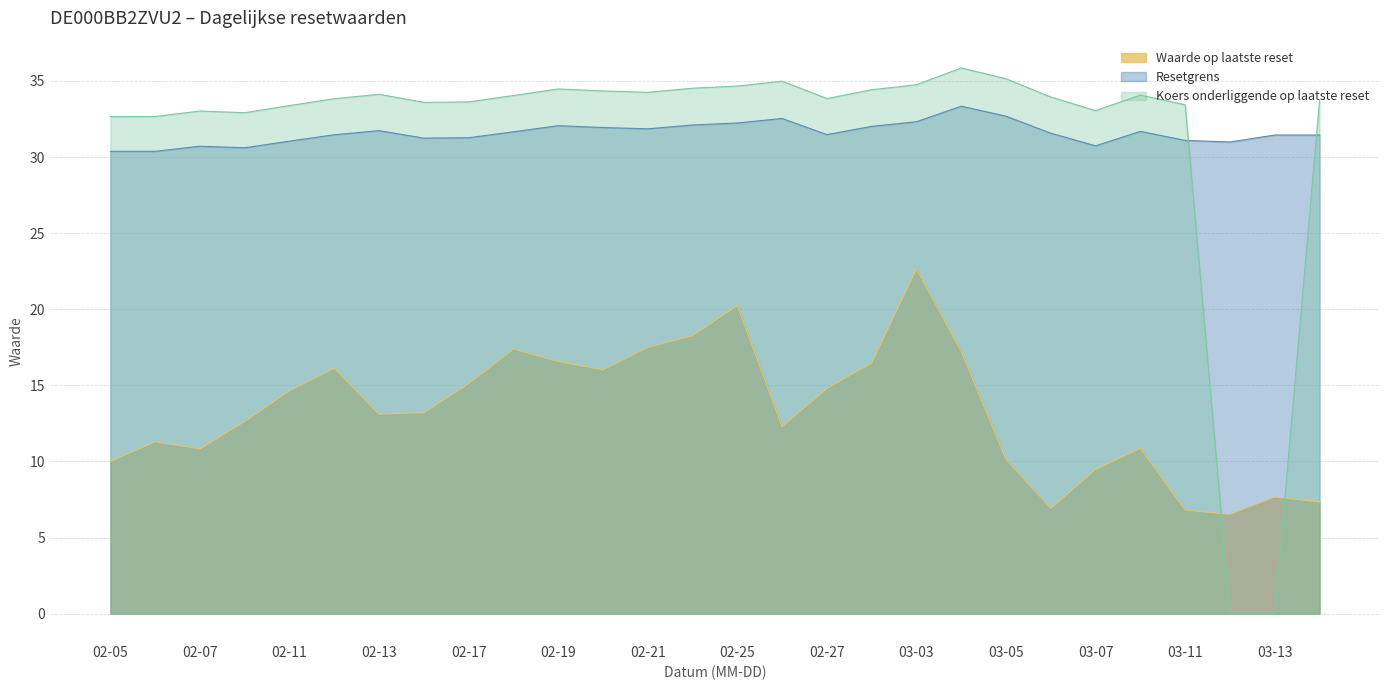

The value of Waarde op laatste reset at 2025-02-10 is 17.5. True or false?

False